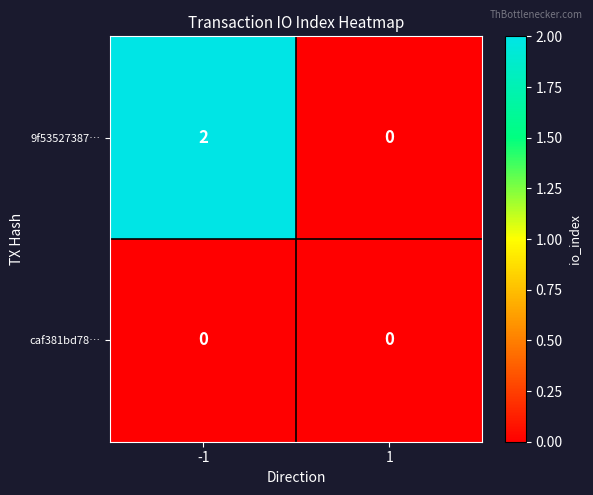

List the series in order of their peak value, highest first.

9f53527387…, caf381bd78…